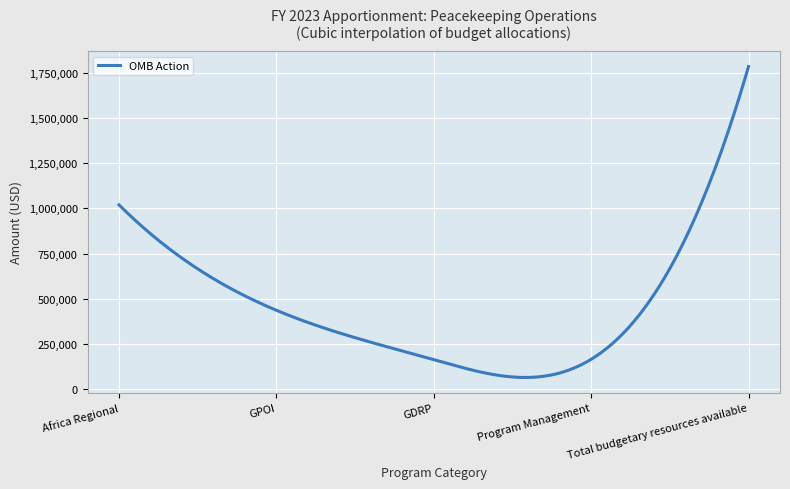

What is the greatest value displayed?

1784519.0